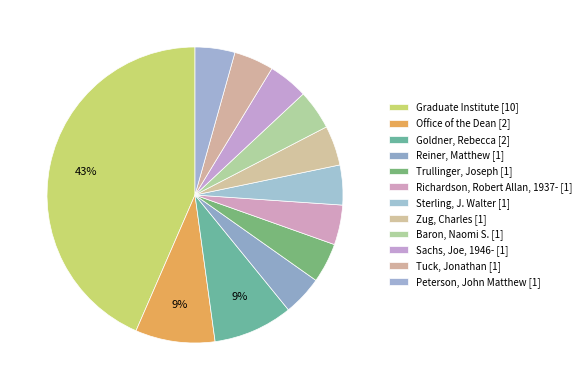

How many segments does this pie chart have?

12